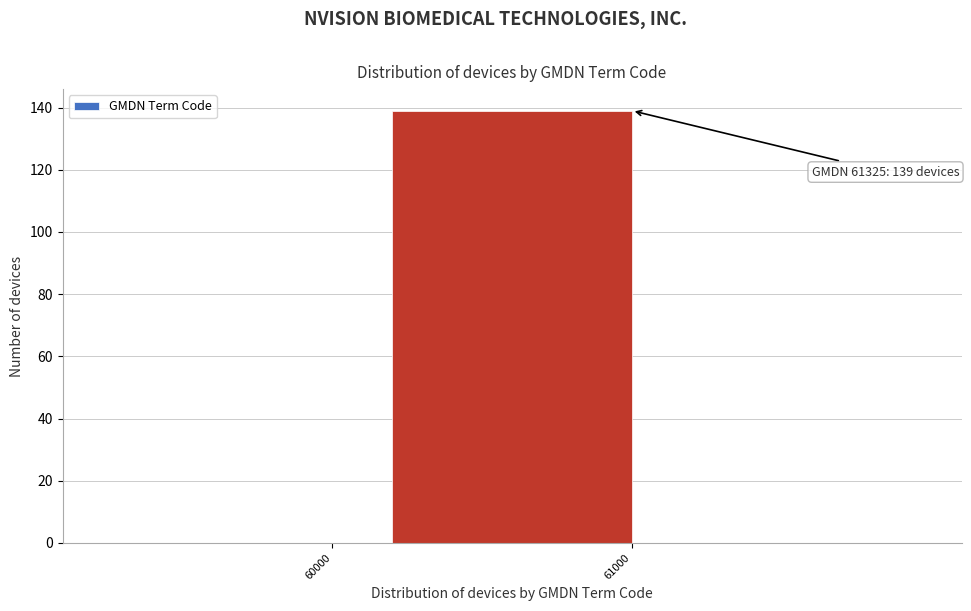

Reading left to right, transcribe all the data shown in this chart.

60000=0	61000=139